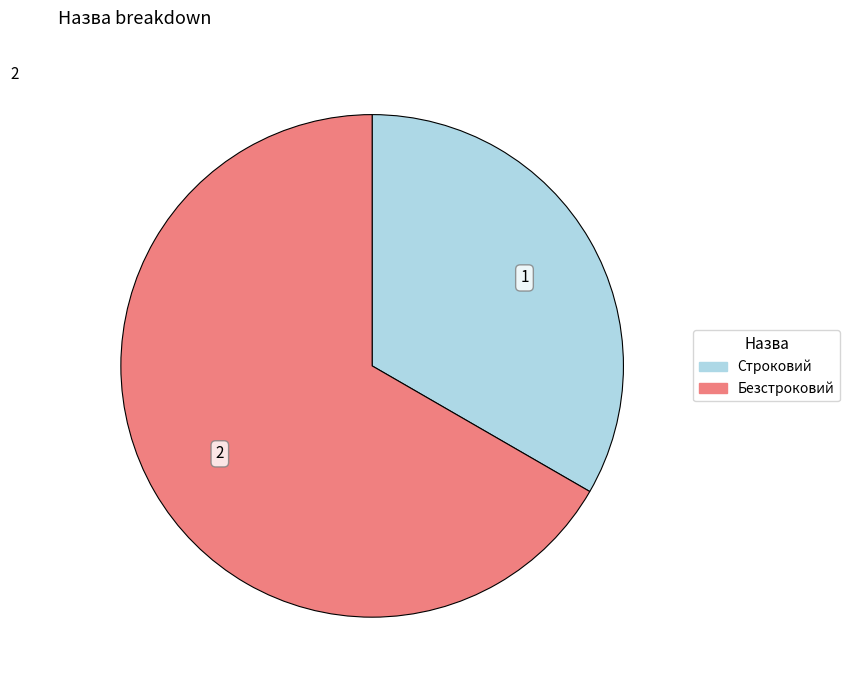

Is there any slice that represents more than half of the pie?

Yes